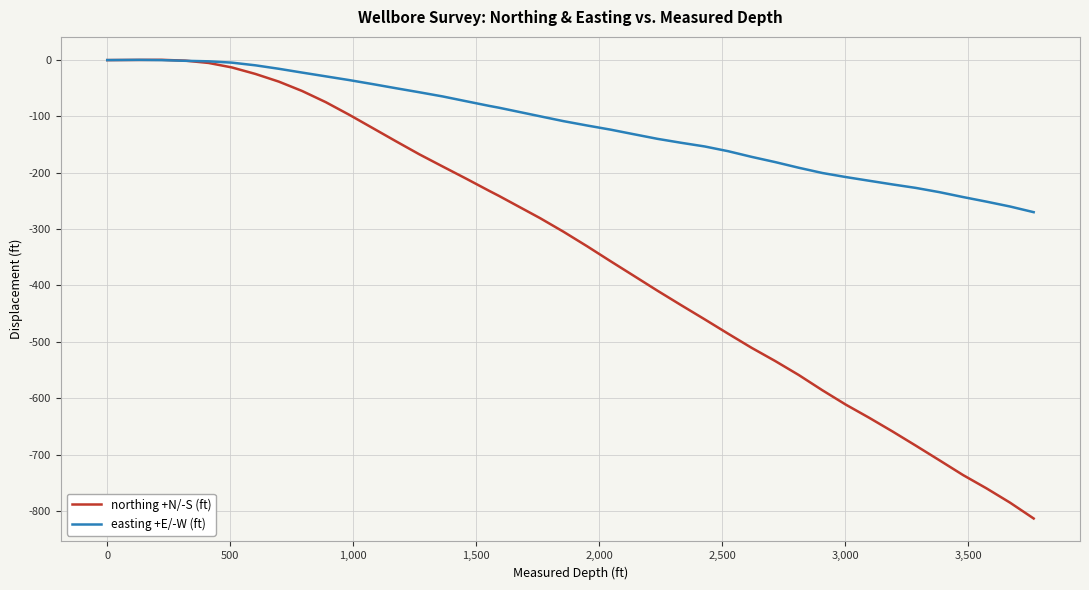

What is the minimum value shown in the chart?

-813.5